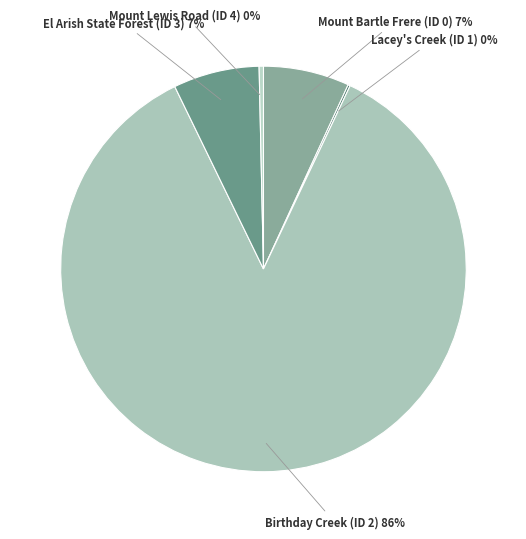

Does any single category account for the majority?

Yes